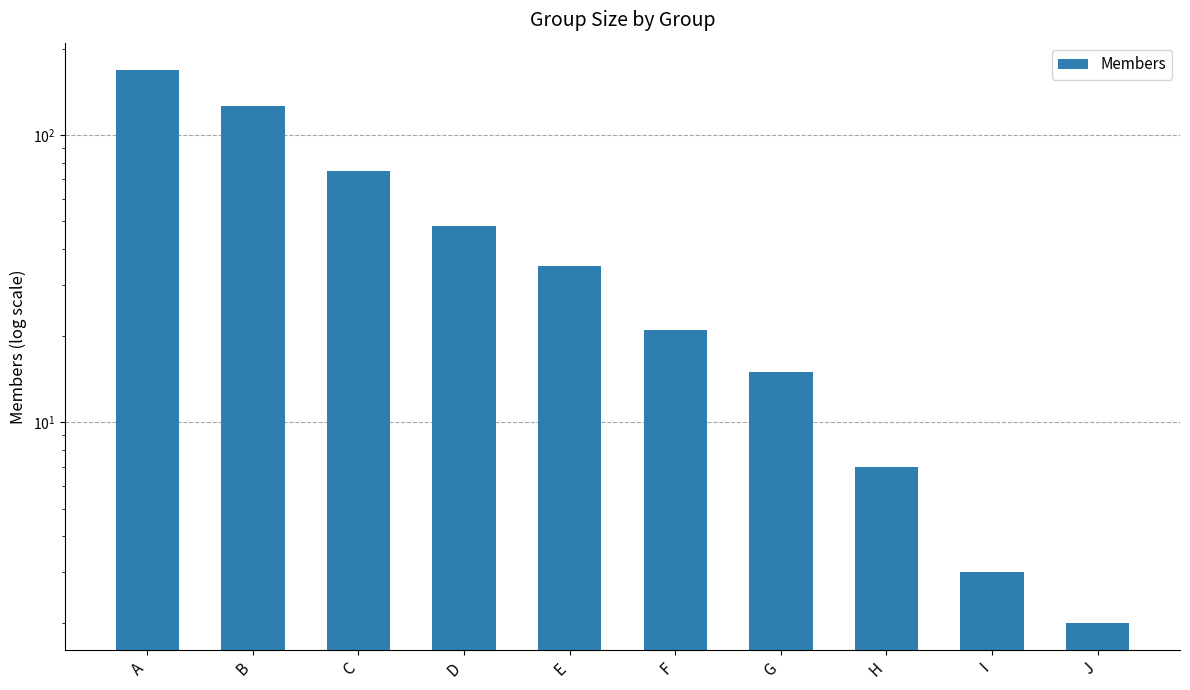

Does the chart contain any negative values?

No